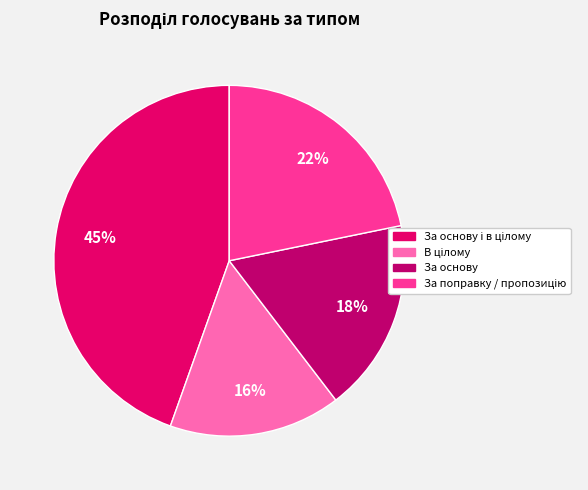

Is there a majority slice in this chart?

No